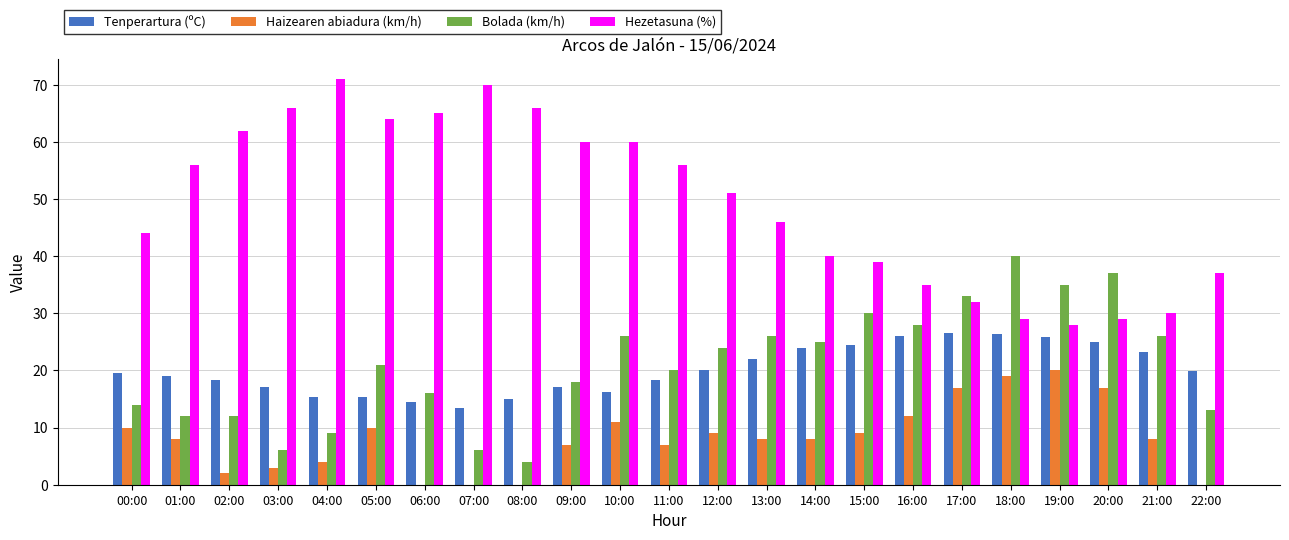

The value of Hezetasuna (%) at 20:00 is 29.0. True or false?

True